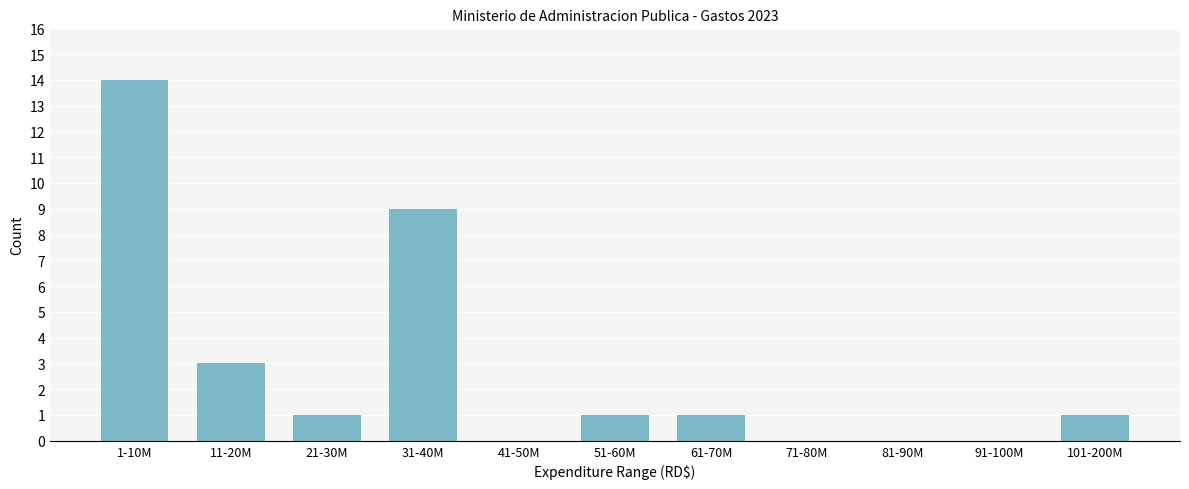

Reading left to right, what are all the values shown in this chart?

1-10M=14	11-20M=3	21-30M=1	31-40M=9	41-50M=0	51-60M=1	61-70M=1	71-80M=0	81-90M=0	91-100M=0	101-200M=1